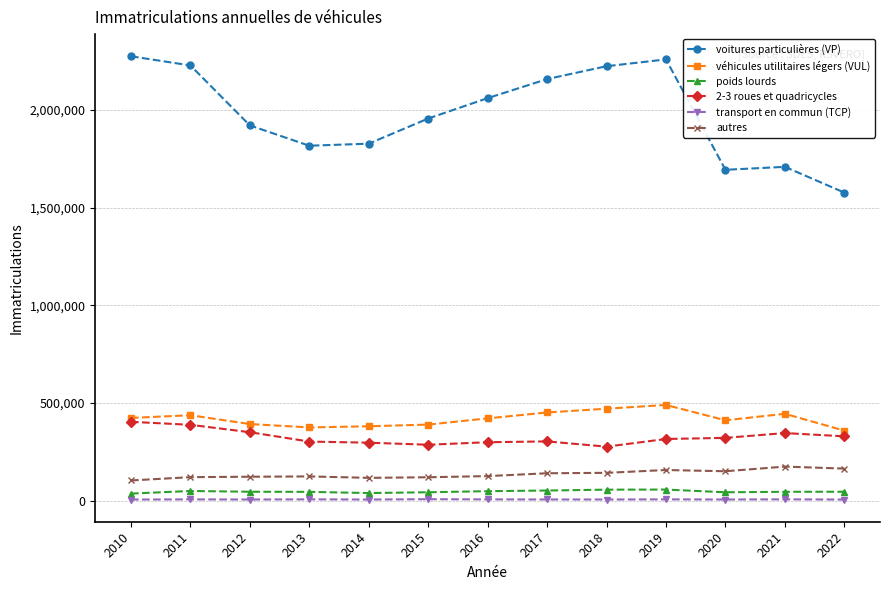

Which series changed the most between 2012 and 2018?

voitures particulières (VP)